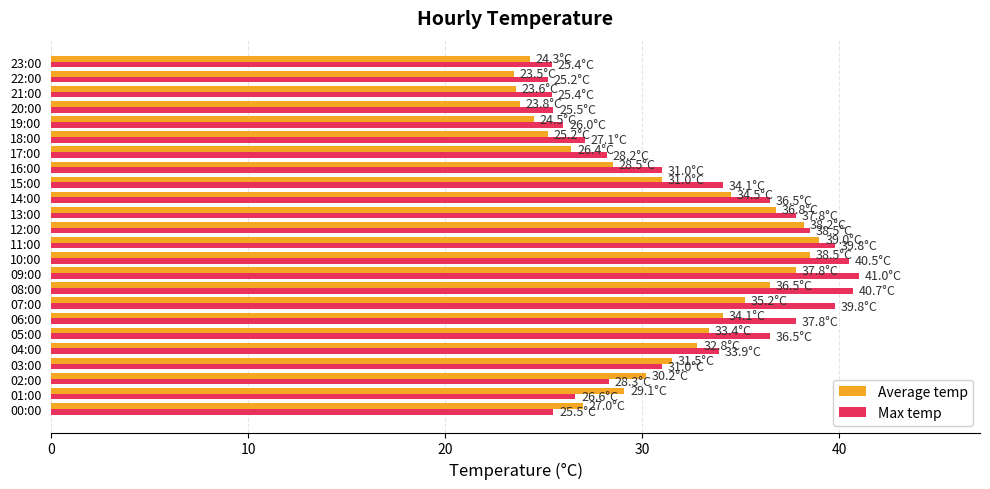

What is the total value across all series at 23:00?

49.7